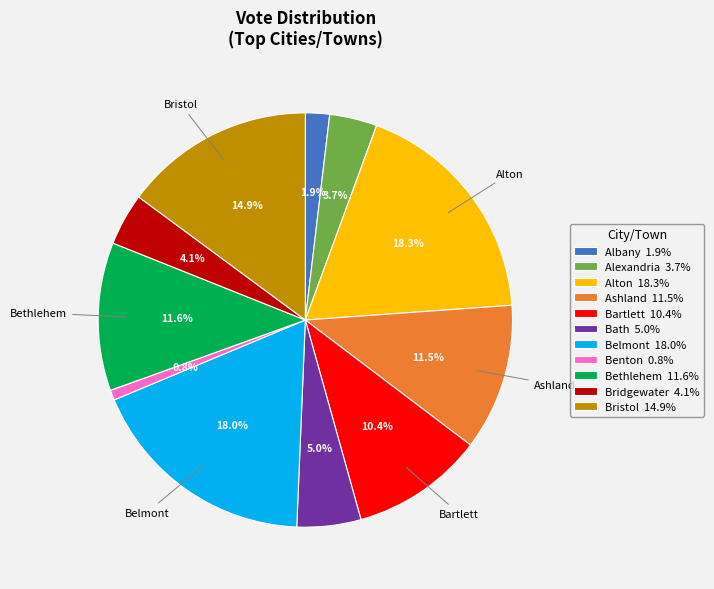

To the nearest percent, what percentage of the pie is Benton?

1%